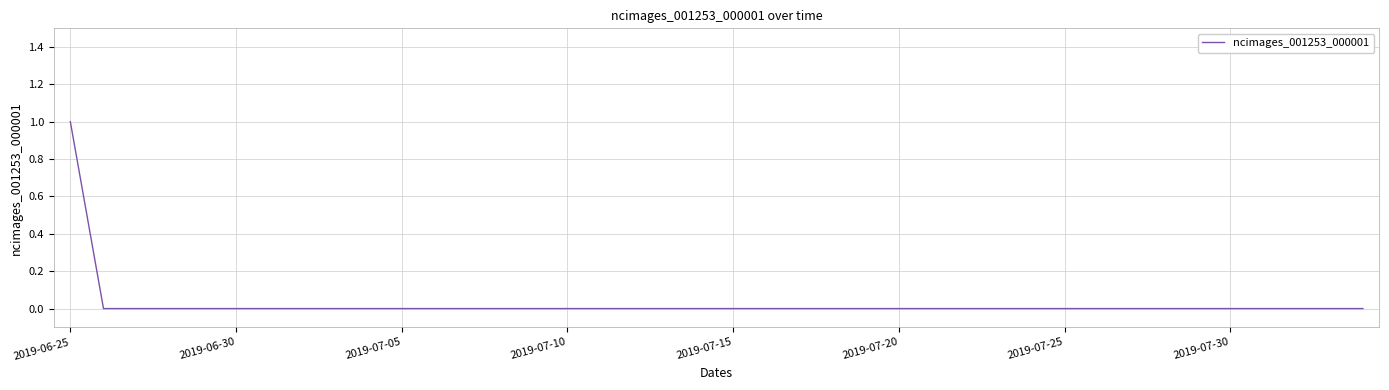

How many lines are shown in the chart?

1